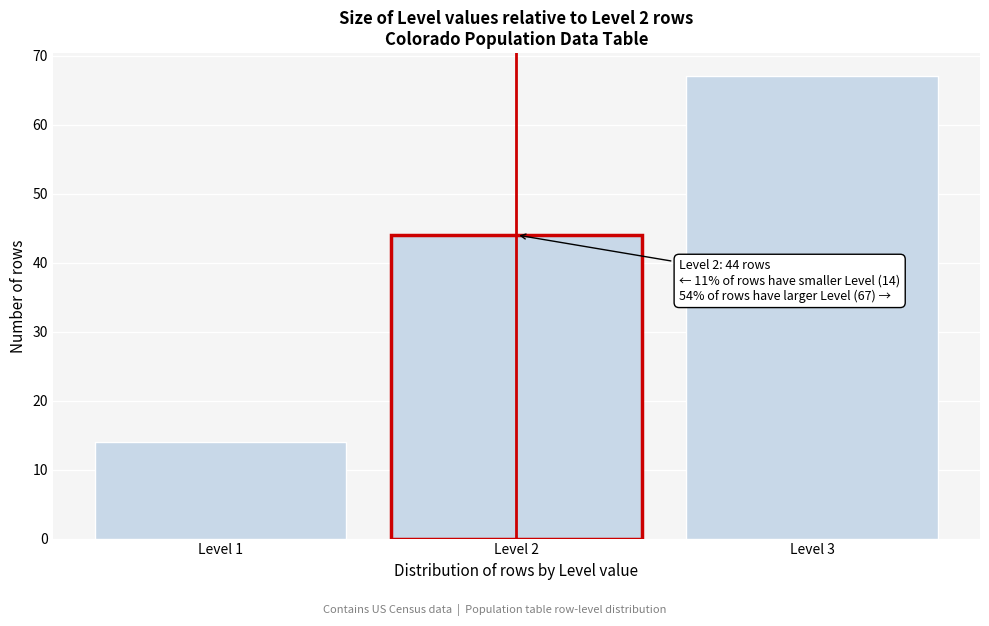

Over which range of the x-axis is the bar tallest?

2.5 to 3.5